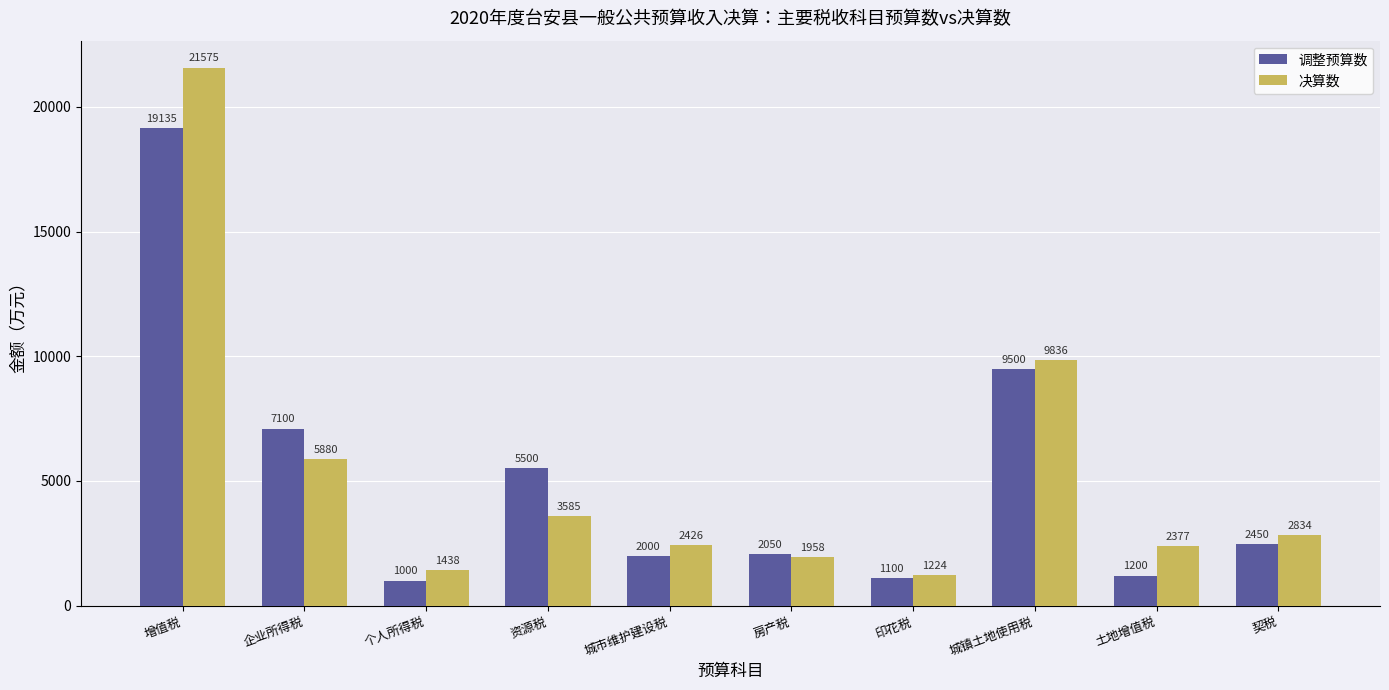

Which series has the largest total across all categories?

决算数